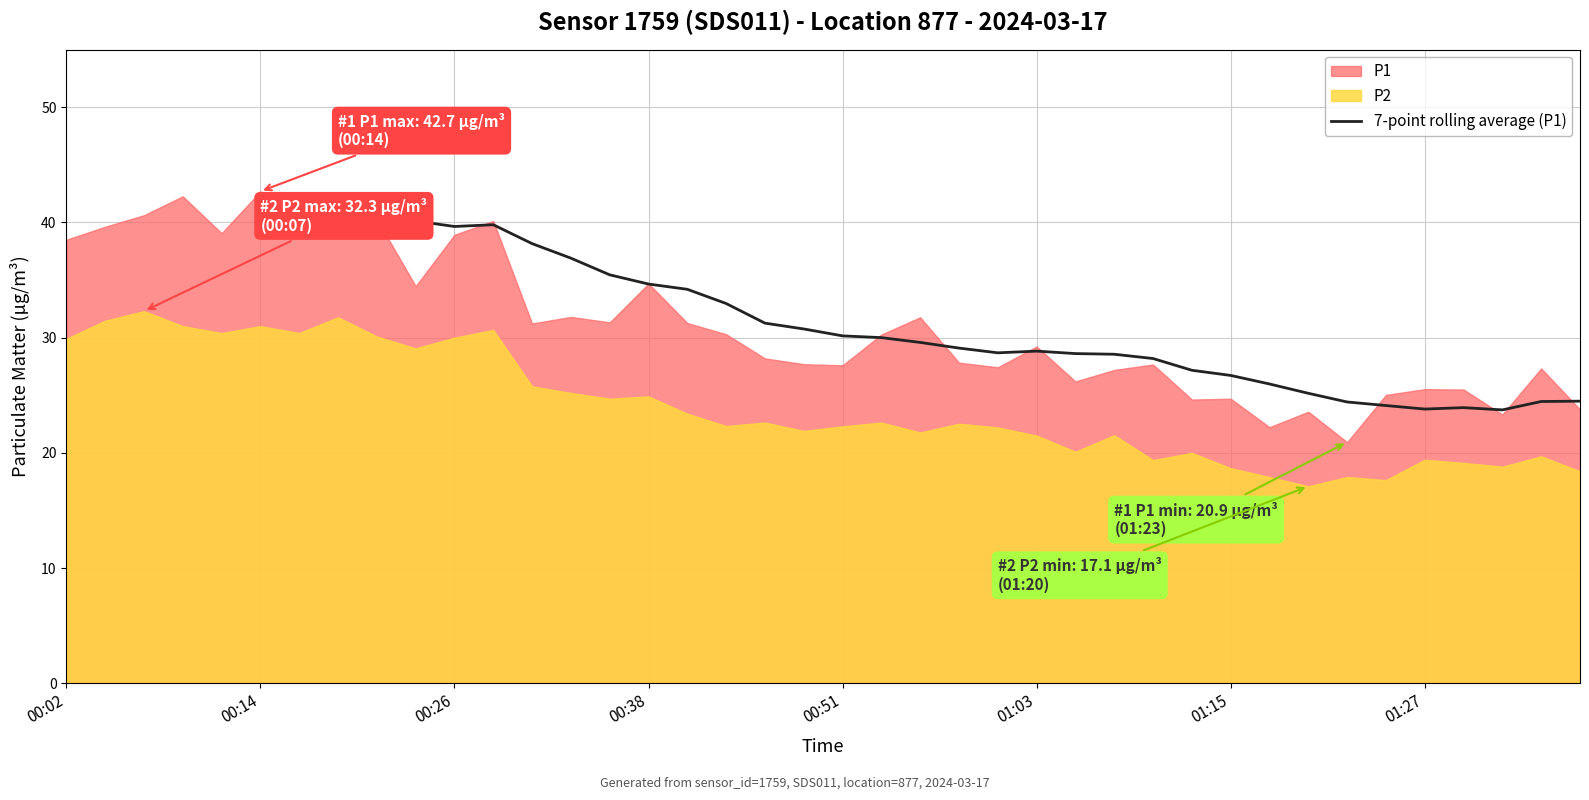

What is the lowest value of the 7-point rolling average (P1) series?

23.7